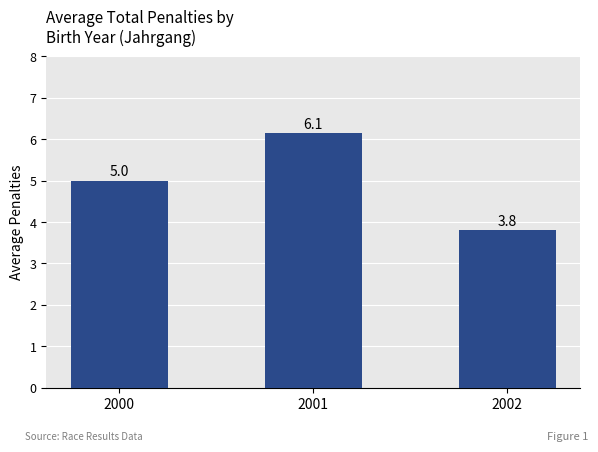

How many distinct data groups are displayed?

1